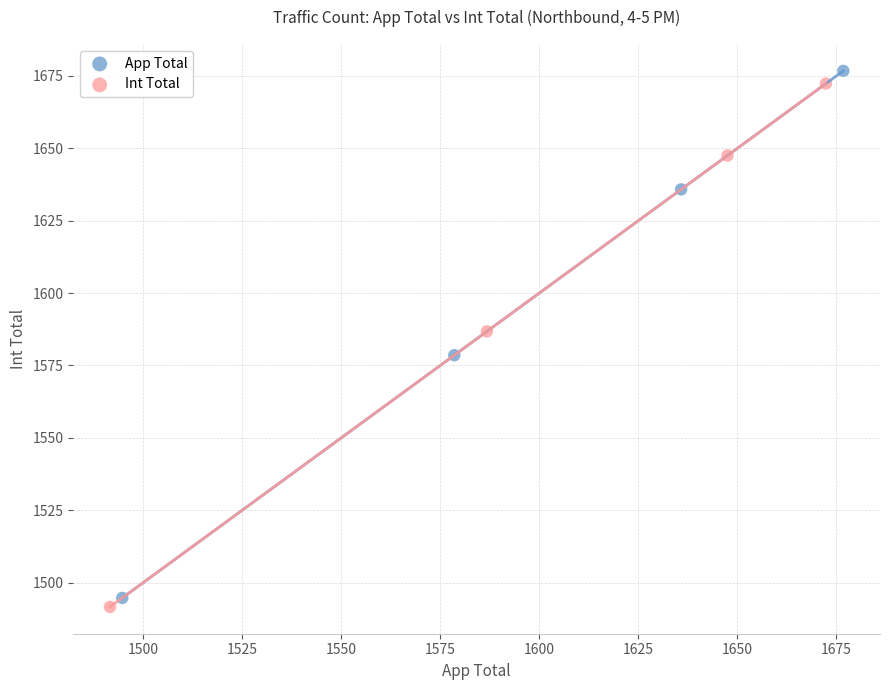

Which series has the widest spread of Y values?

App Total